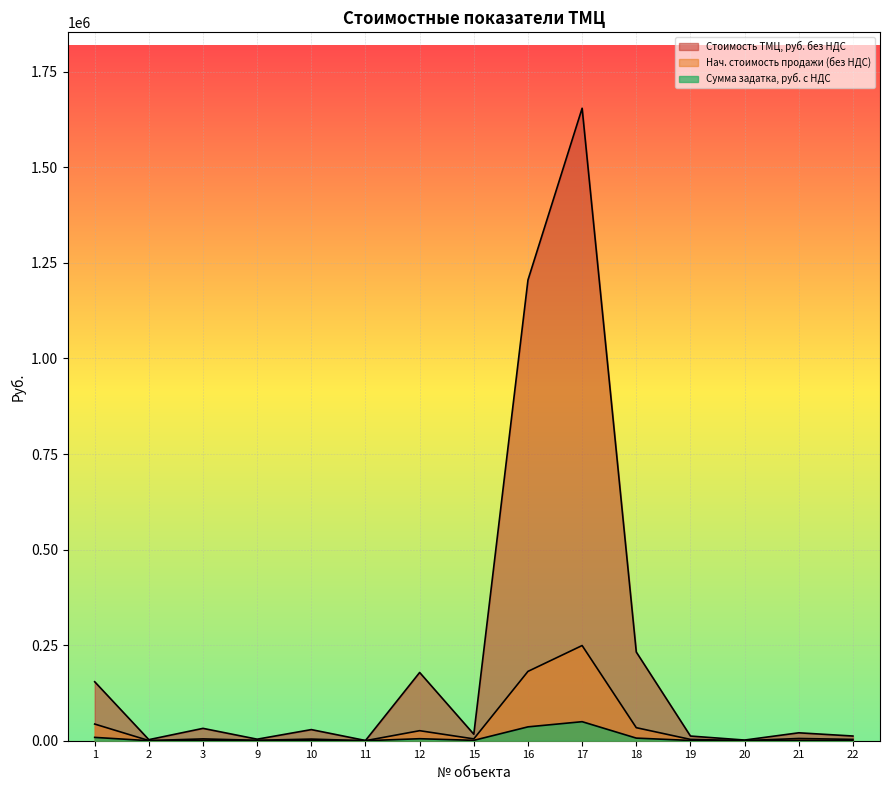

Reading right to left, extract all data points from this chart.

Стоимость ТМЦ, руб. без НДС: 12287.8	20709.7	1752.3	12233.4	232028.1	1654491.9	1205197.1	17014.3	178535.0	593.2	29110.2	4020.2	32328.8	2784.3	154265.6
Начальная стоимость продажи (за весь объем), руб. без НДС: 3465.0	5860.0	256.0	3459.0	34105.0	248986.0	181371.0	4812.0	26242.0	88.0	4279.0	1137.0	4752.0	409.0	43620.0
Сумма задатка, руб. с НДС: 693.0	1172.0	51.2	691.8	6821.0	49797.2	36274.2	962.4	5248.4	17.6	855.8	227.4	950.4	81.8	8724.0